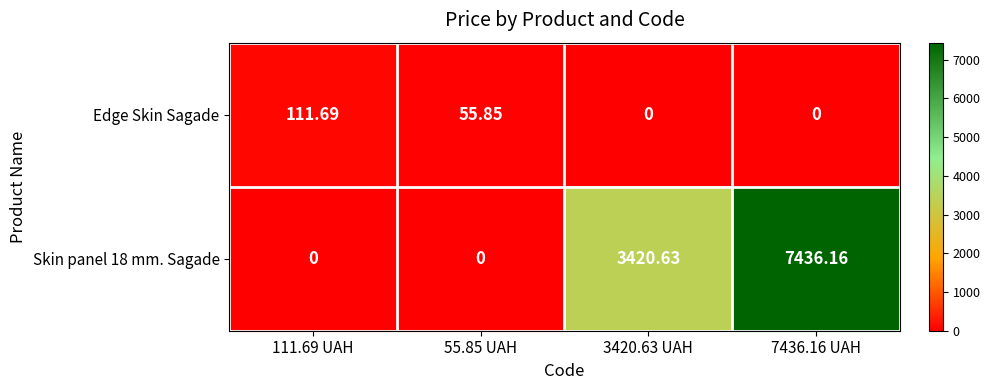

How many values in the Edge Skin Sagade series exceed 55?

2